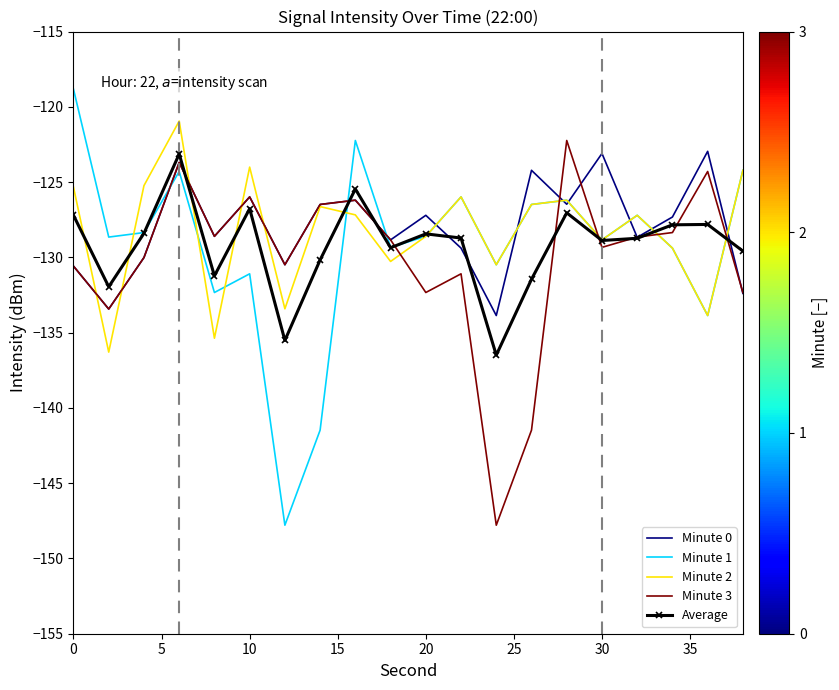

Which series has the widest spread of values?

Minute 1